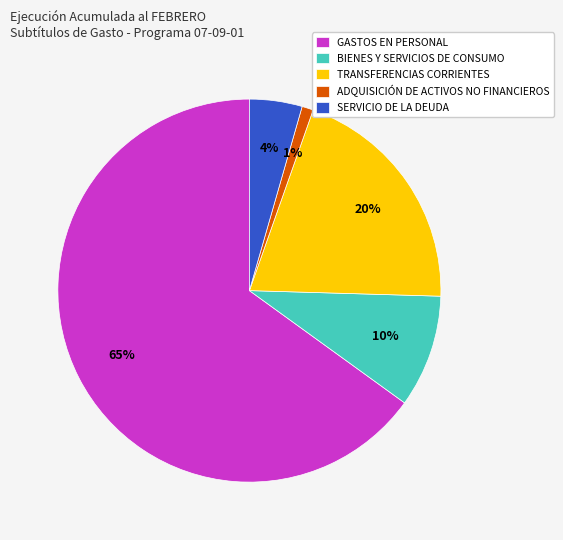

How many segments does this pie chart have?

5